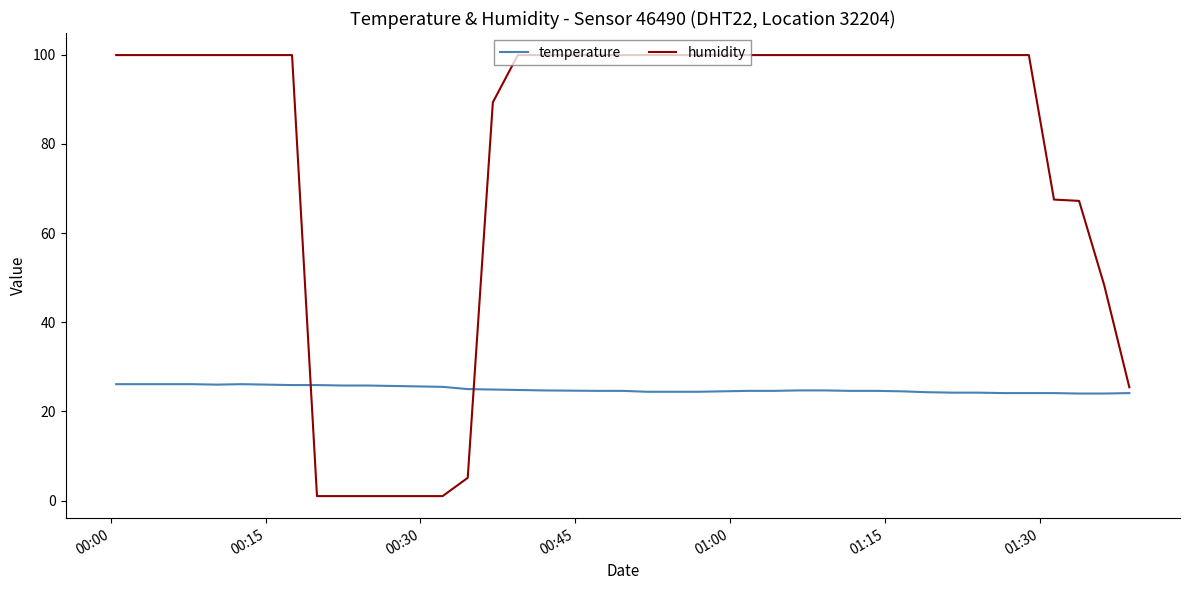

What is the difference between the maximum and second lowest values in the temperature series?

2.1